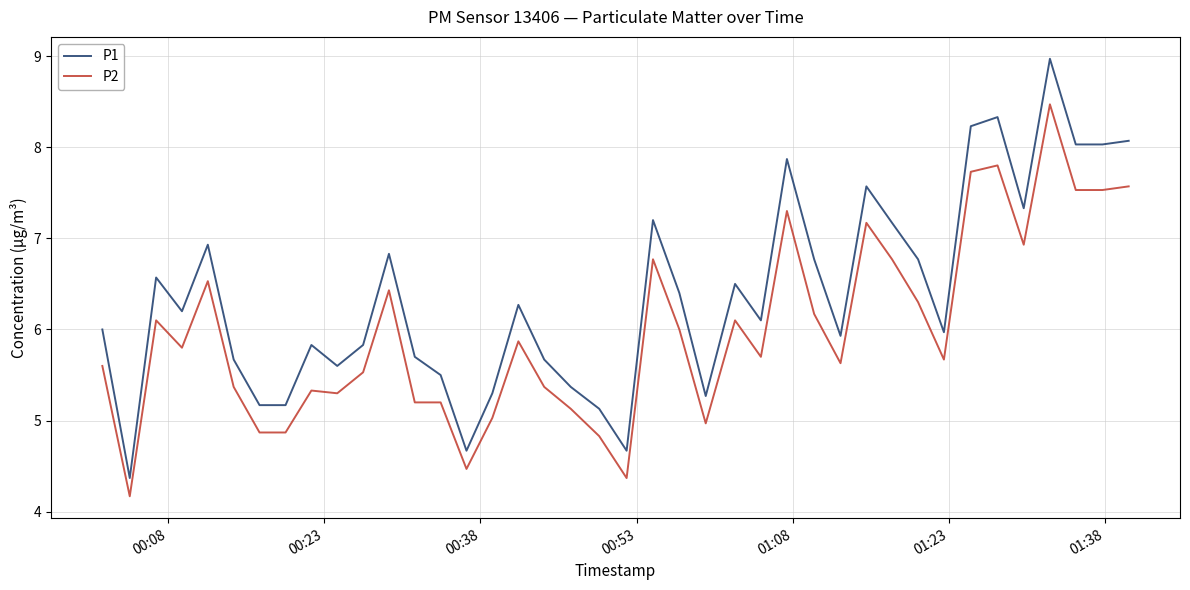

Count the number of data series in this chart.

2